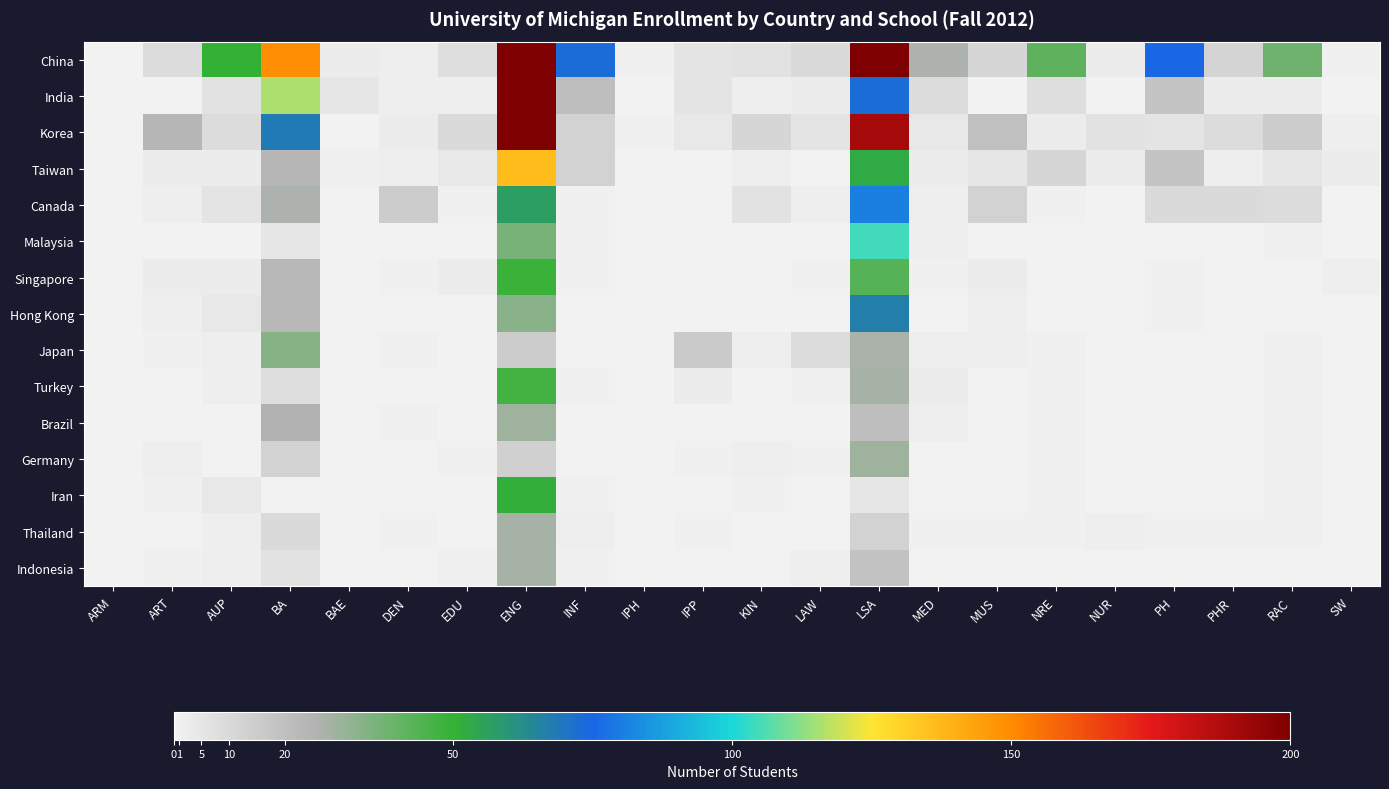

Between KIN and LAW, which series saw the biggest shift?

Japan